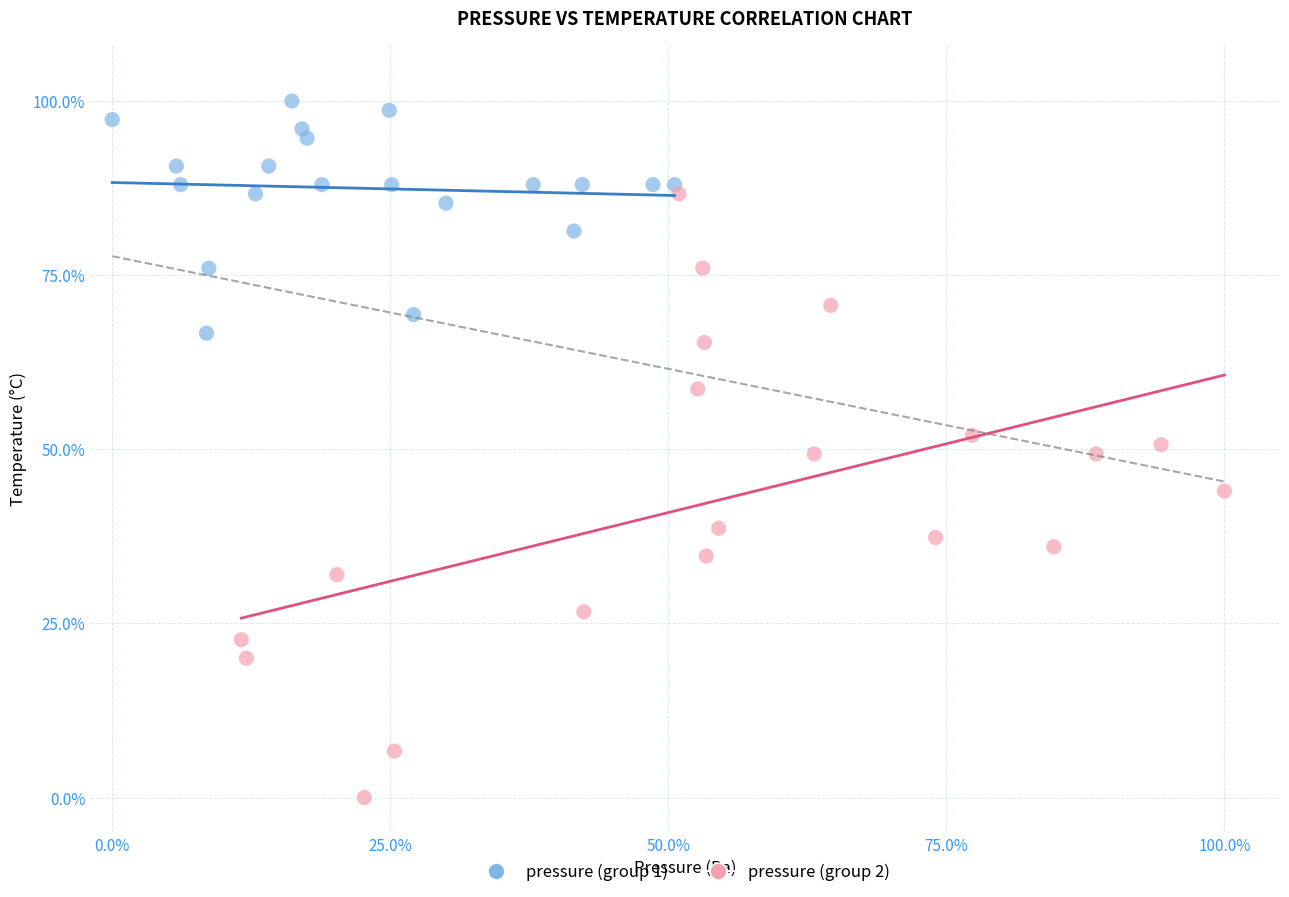

Which series contains the highest Y value?

pressure (group 1)